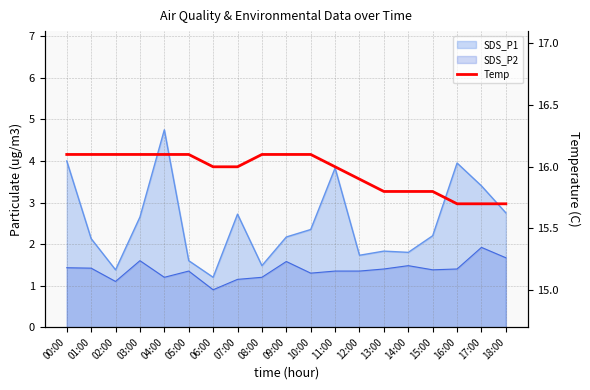

What is the label of the 9th point from the left?

08:00